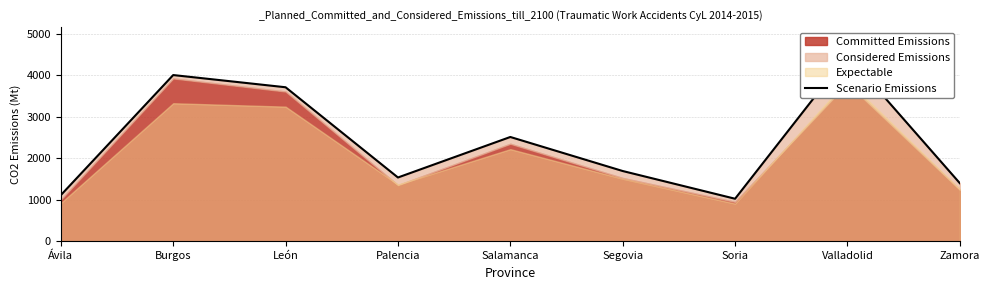

Between León and Palencia, which is larger?

León